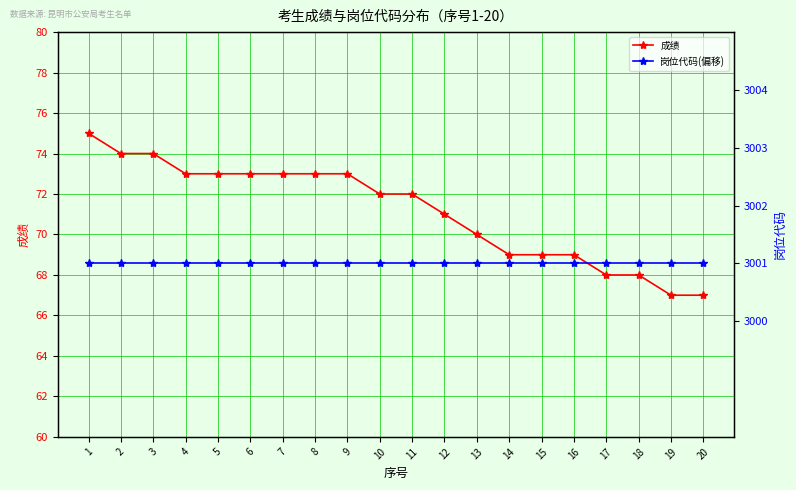

Is this an area chart (filled region under the line)?

No